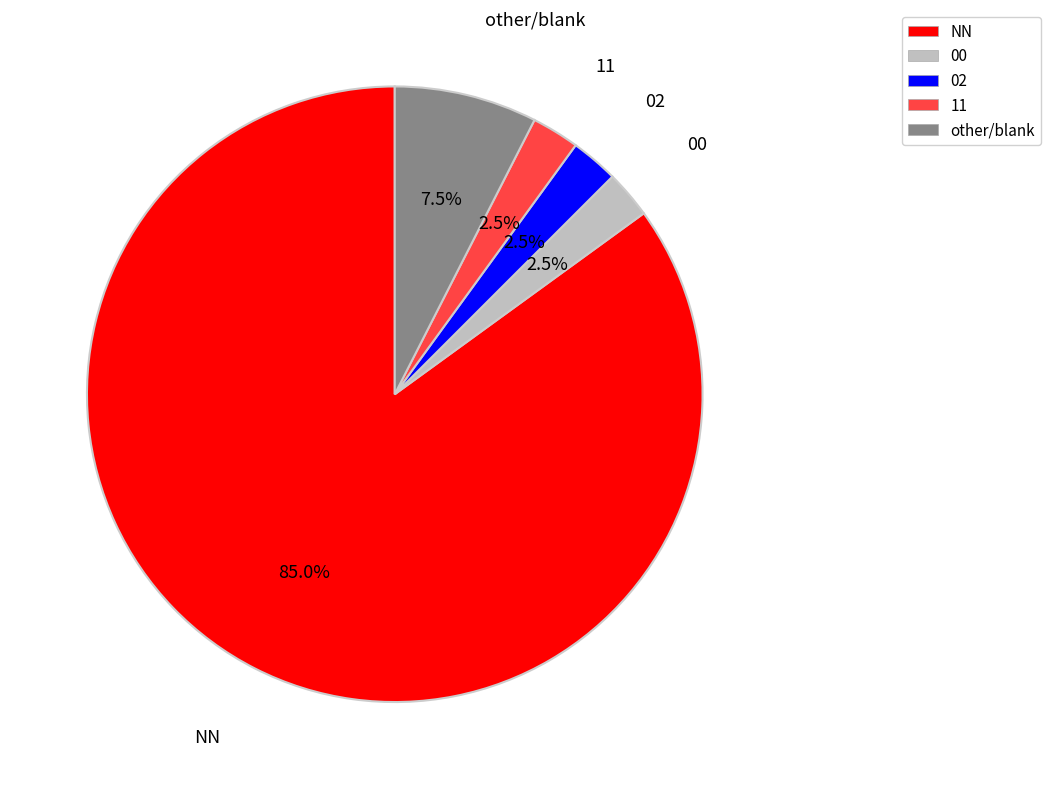

Is there a majority slice in this chart?

Yes